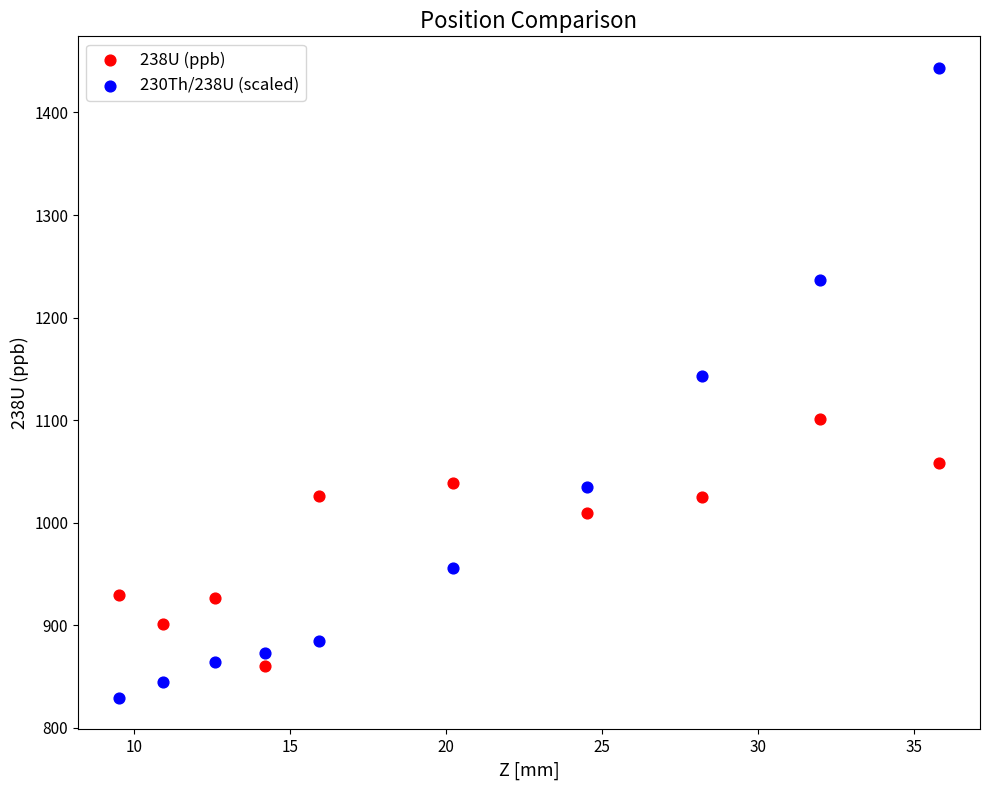

In the 230Th/238U (scaled) series, what Y value is closest to 1136?

1142.9